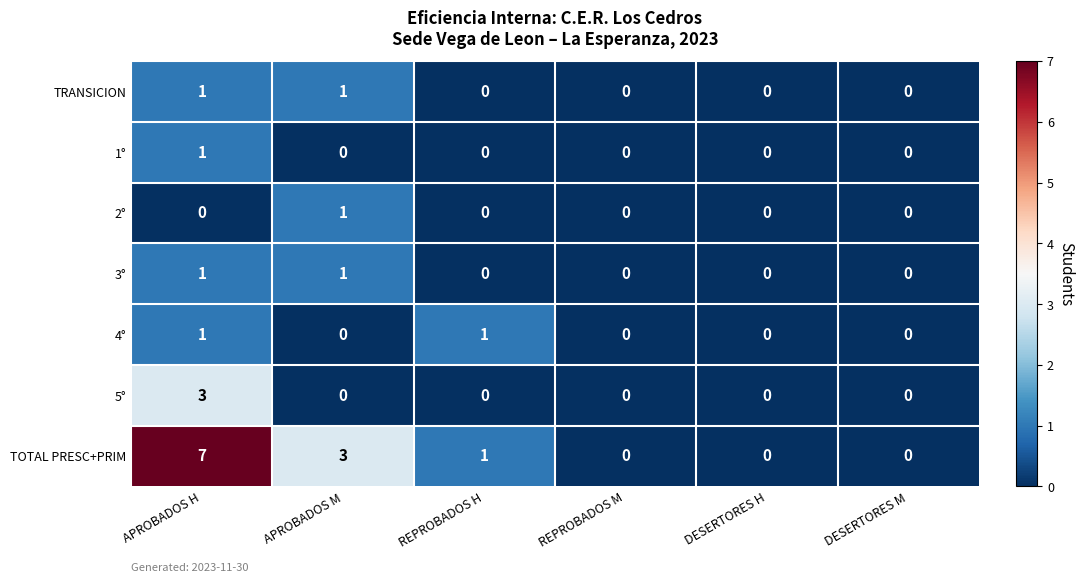

Is the value of 1° at APROBADOS M greater than the value of TOTAL PRESC+PRIM at REPROBADOS H?

No